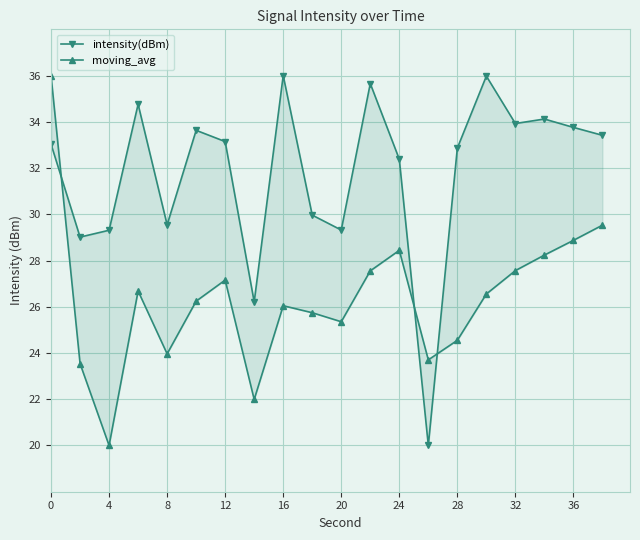

True or false: moving_avg has more than 2 interior local peaks.

True